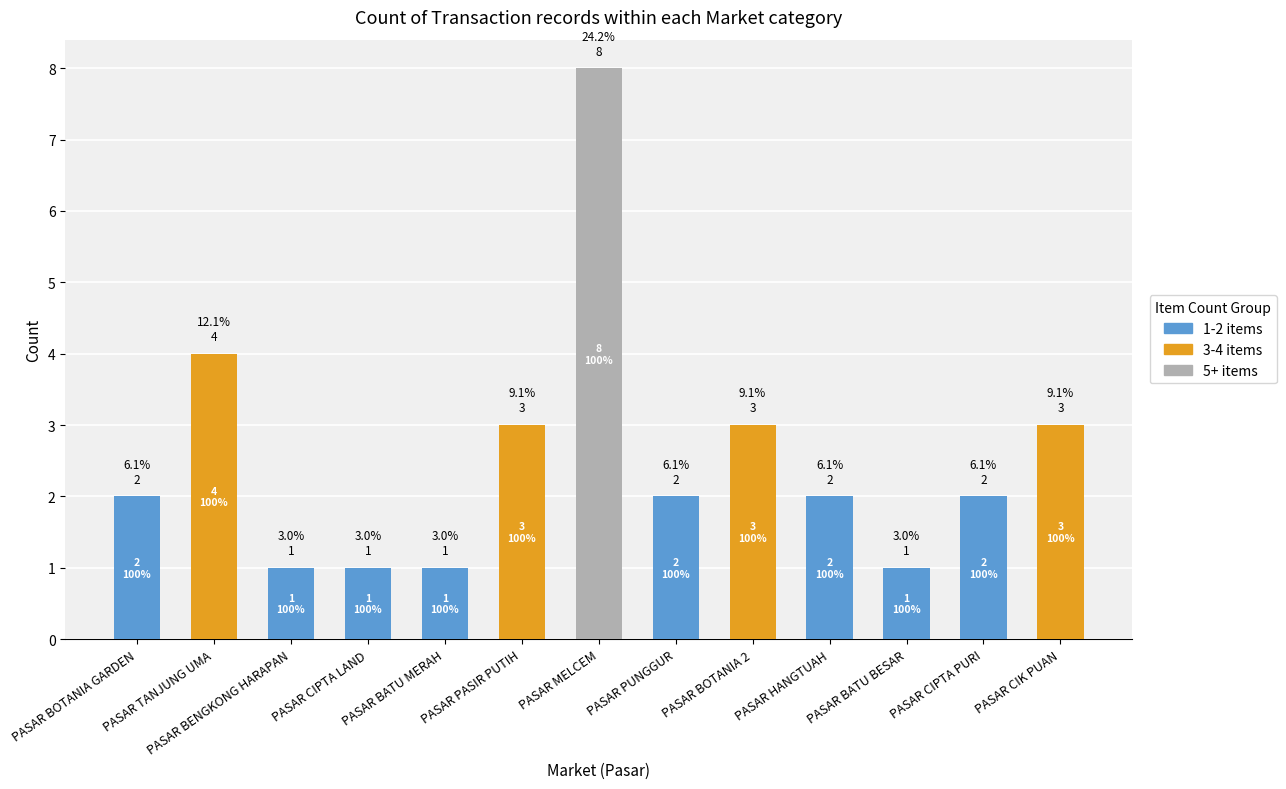

What is the sum of the 1-2 items values at PASAR CIPTA LAND and PASAR CIK PUAN?

1